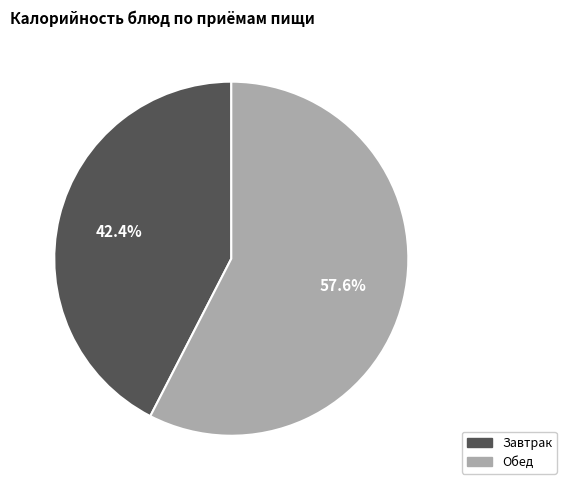

Rank the categories by value from highest to lowest.

Обед, Завтрак